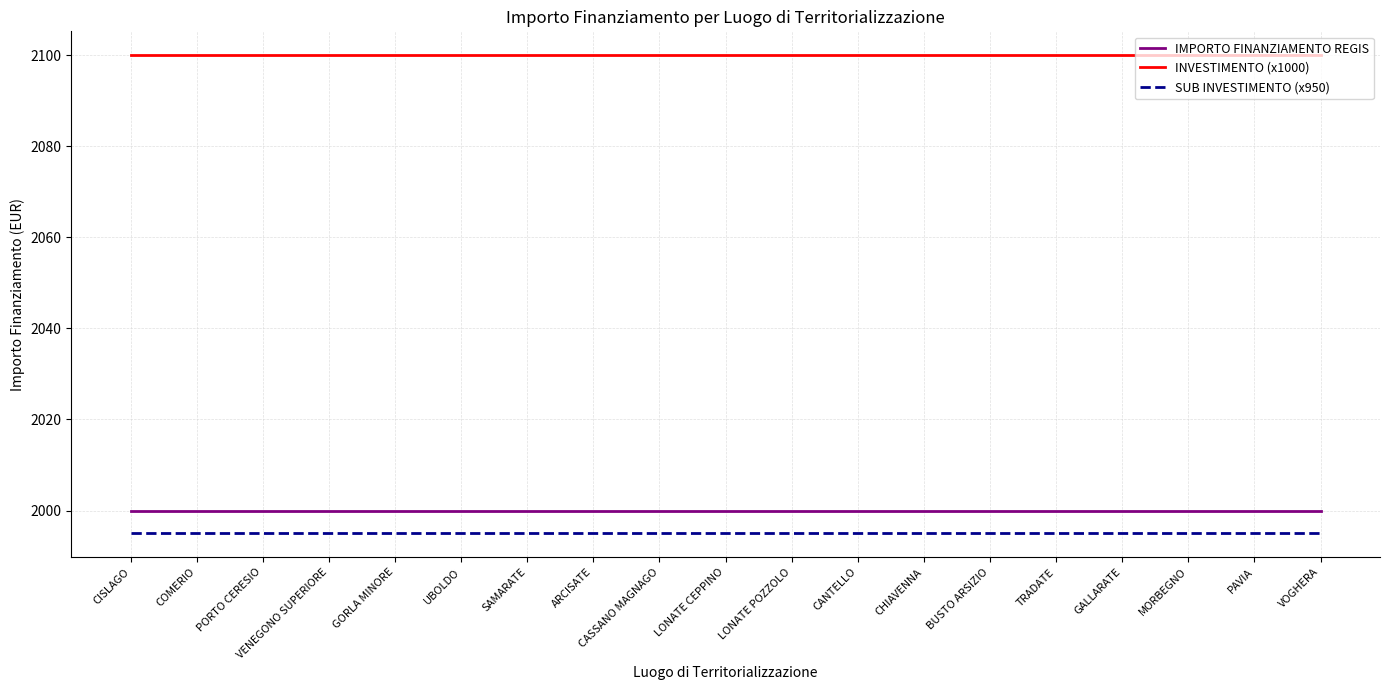

At how many categories does at least one series exceed 2032?

19